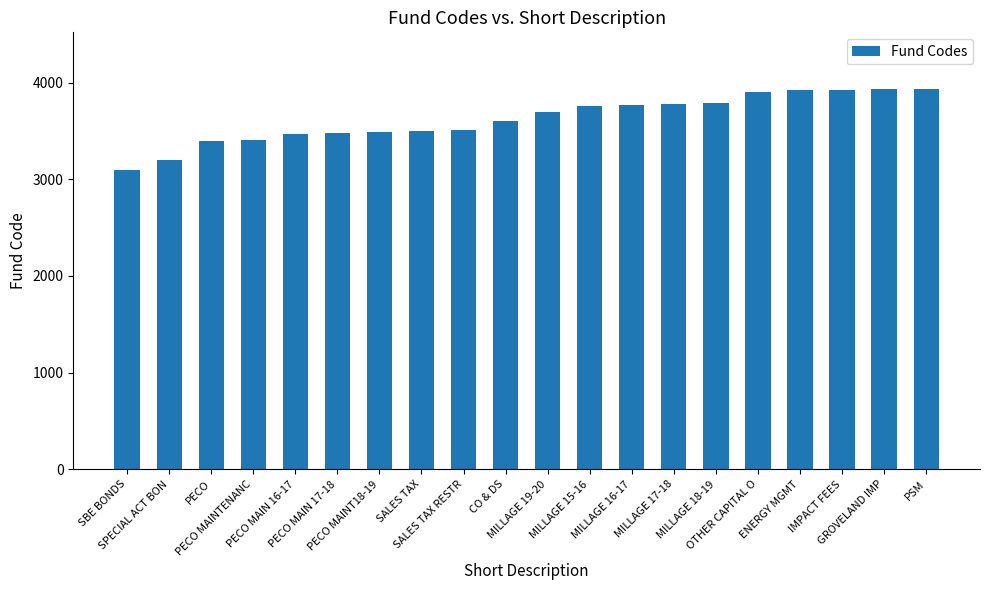

What is the average value?

3629